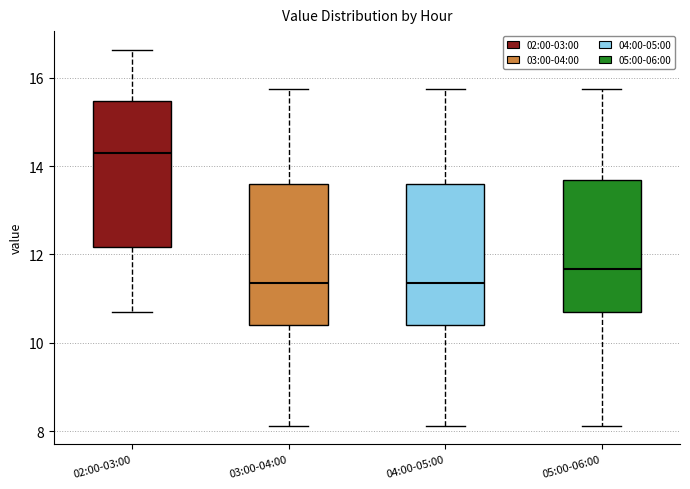

Reading left to right, transcribe this box plot: for each box, give where its median line is, the range the box spans, and where its two whiskers end, as read against the y-axis. The values are not printed on the chart, so give them approximately, as read against the axis.

02:00-03:00: median 14.4, box 12.2 to 15.4, whiskers 10.8 to 16.6
03:00-04:00: median 11.4, box 10.4 to 13.6, whiskers 8.2 to 15.8
04:00-05:00: median 11.4, box 10.4 to 13.6, whiskers 8.2 to 15.8
05:00-06:00: median 11.6, box 10.8 to 13.6, whiskers 8.2 to 15.8